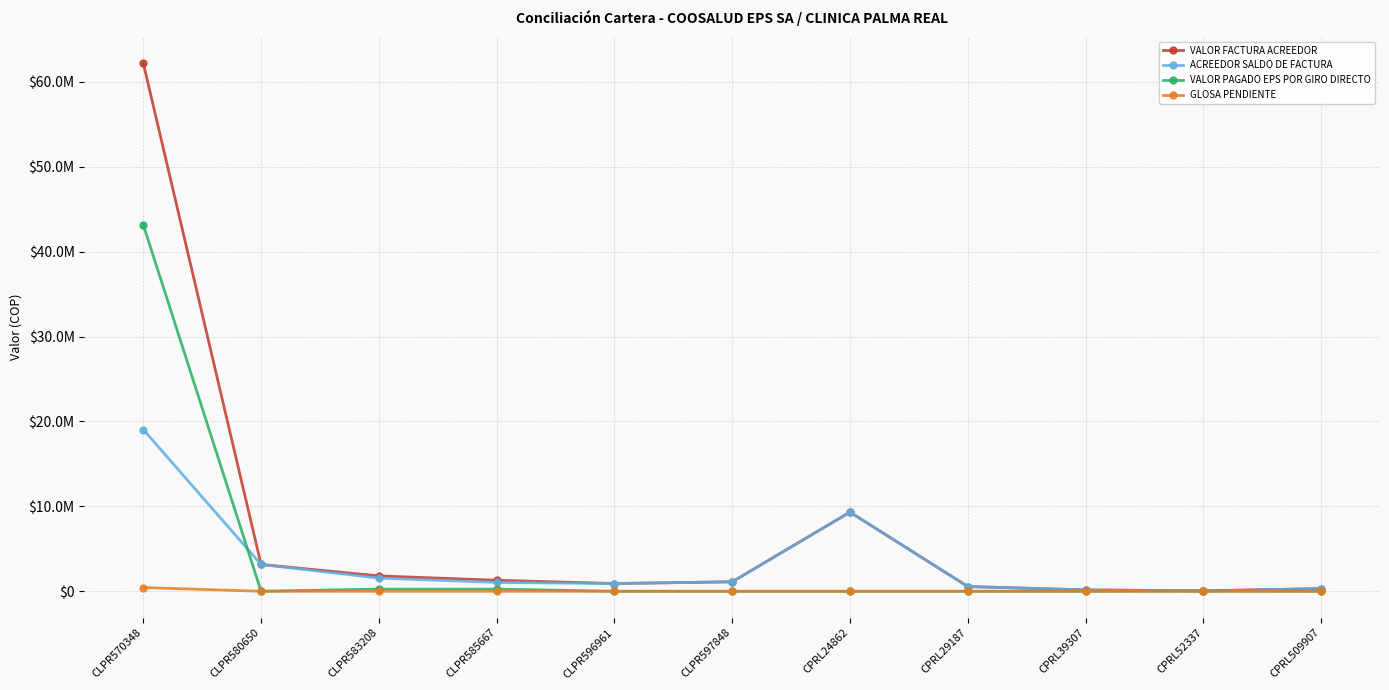

What is the label of the 2nd point from the right?

CPRL52337